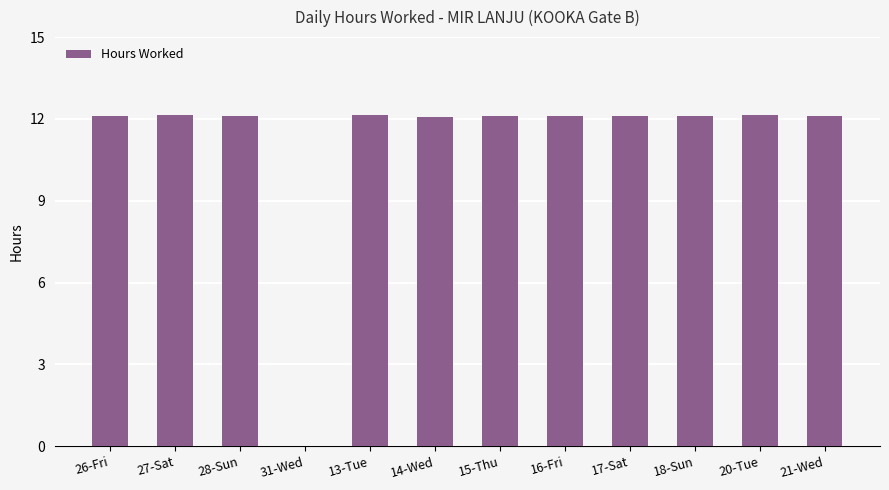

Approximately how many times larger is the value at 18-Sun compared to 14-Wed?

1.0